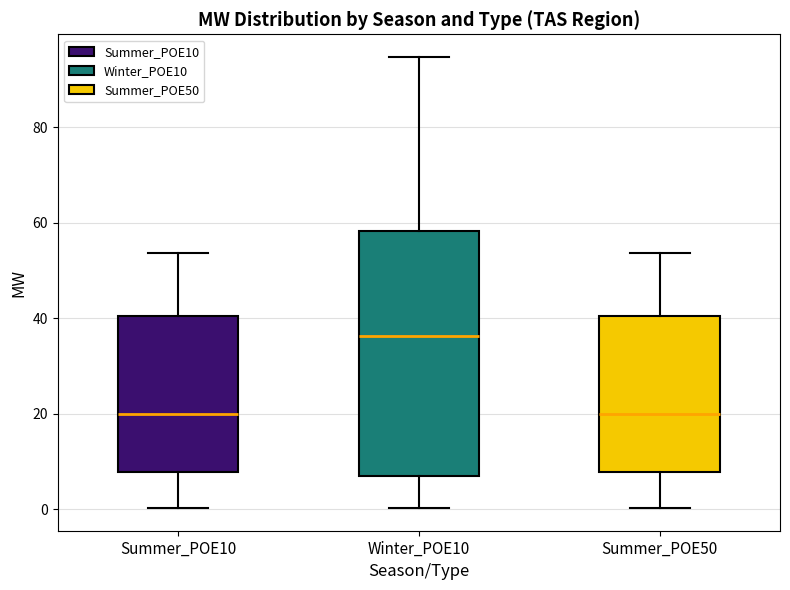

Which box's median line is the highest?

Winter_POE10